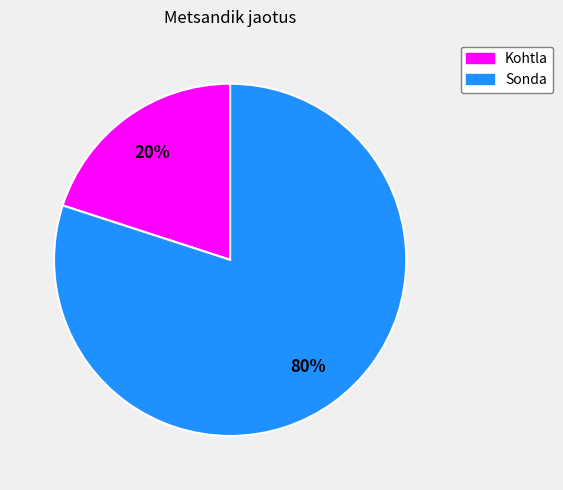

Is there a majority slice in this chart?

Yes